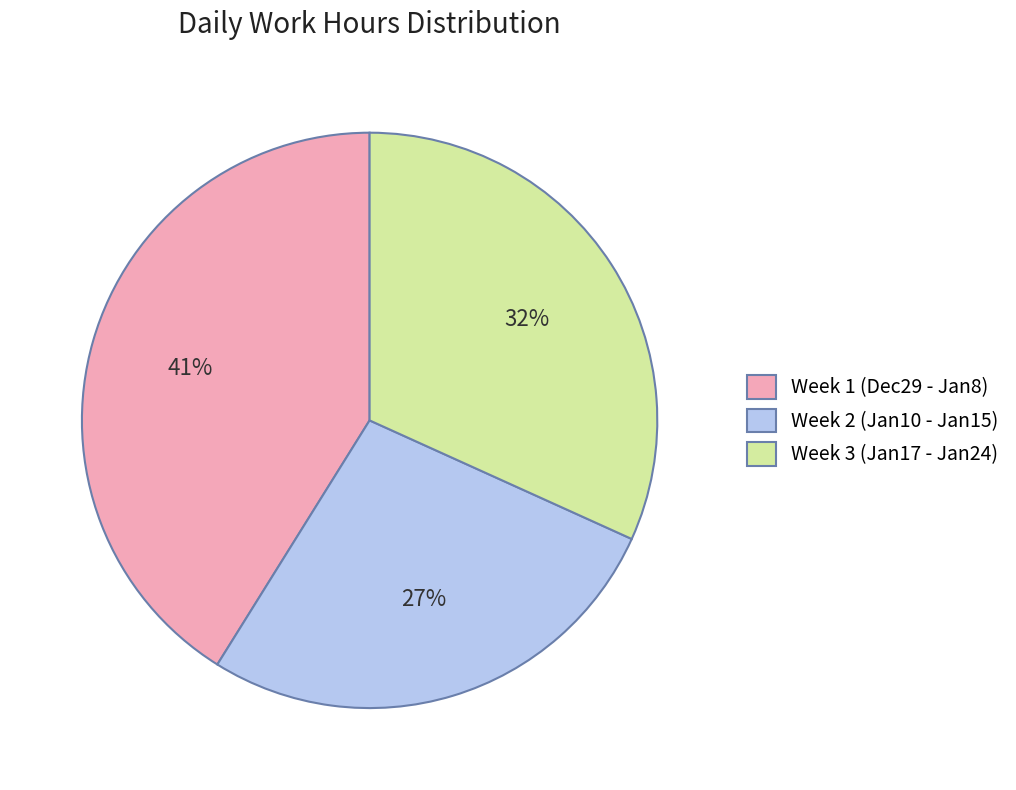

Approximately how many times larger is the value at Week 1 (Dec29 - Jan8) compared to Week 3 (Jan17 - Jan24)?

1.3